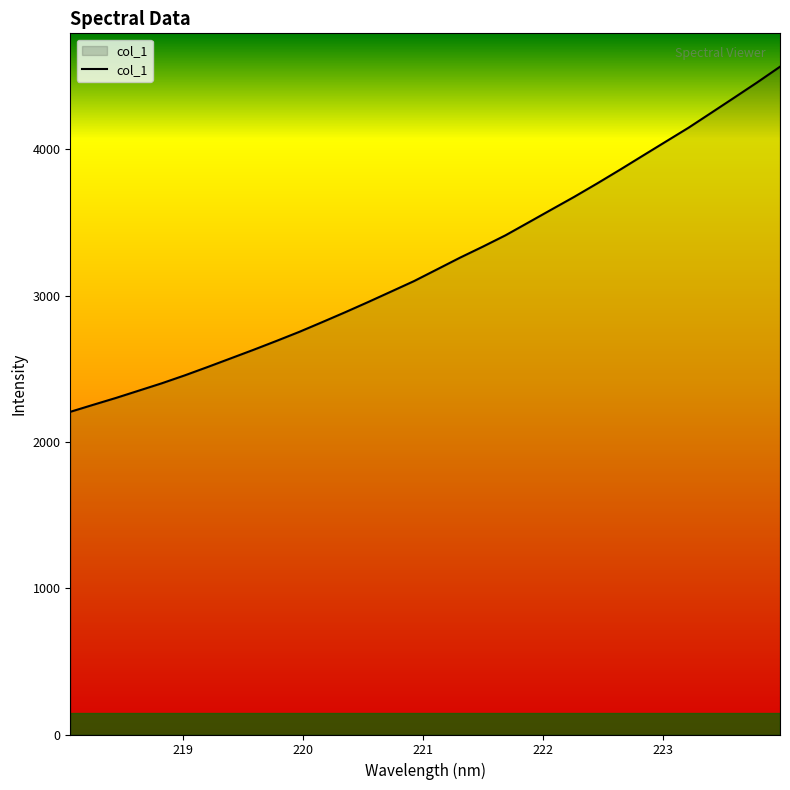

What is the minimum value shown in the chart?

2205.5